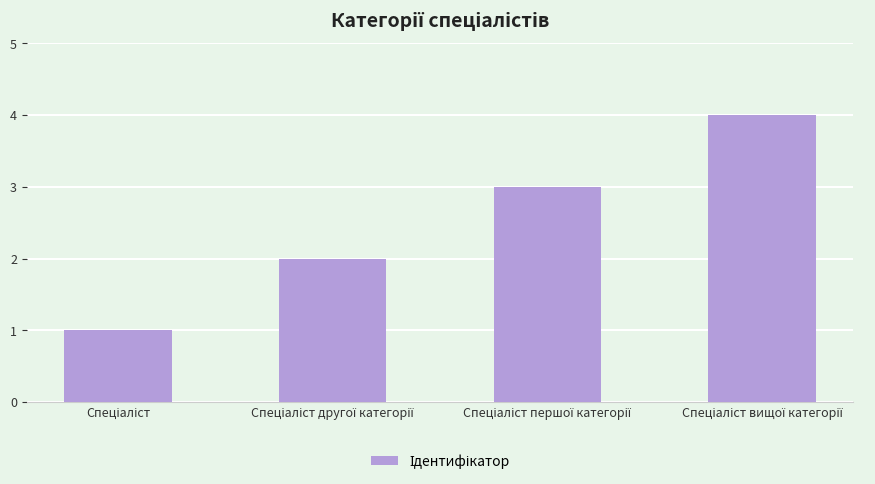

What is the sum of all values?

10